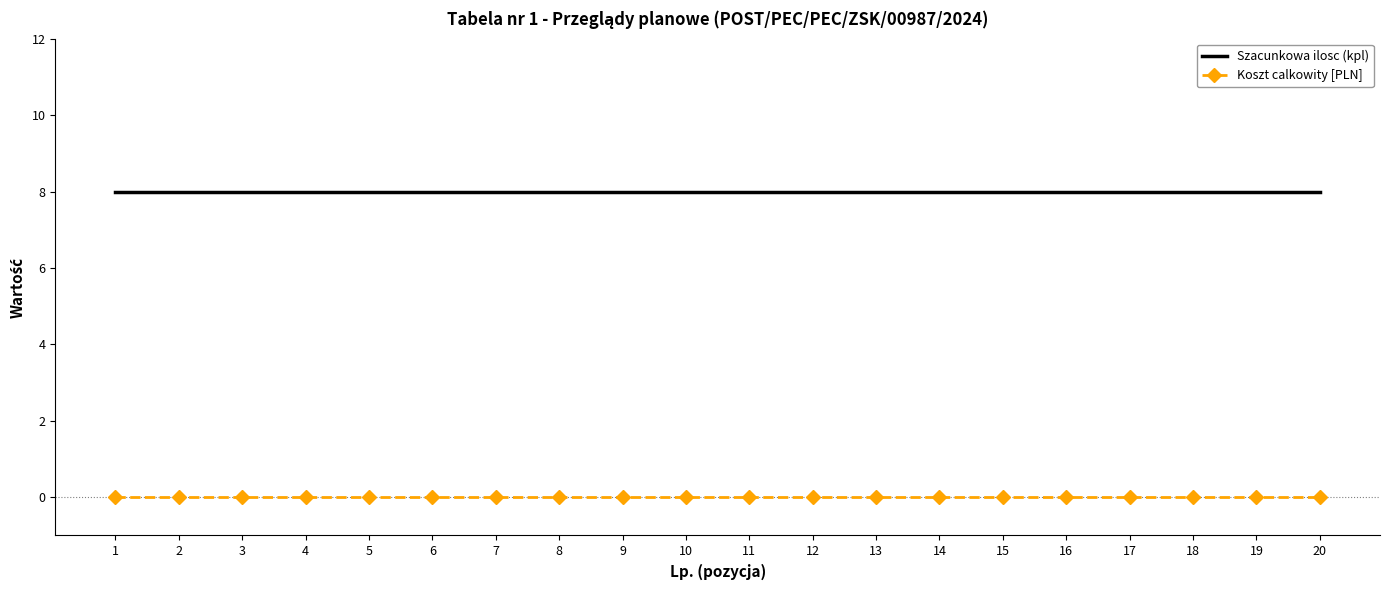

True or false: Szacunkowa ilosc (kpl) and Koszt calkowity [PLN] cross at least once.

False